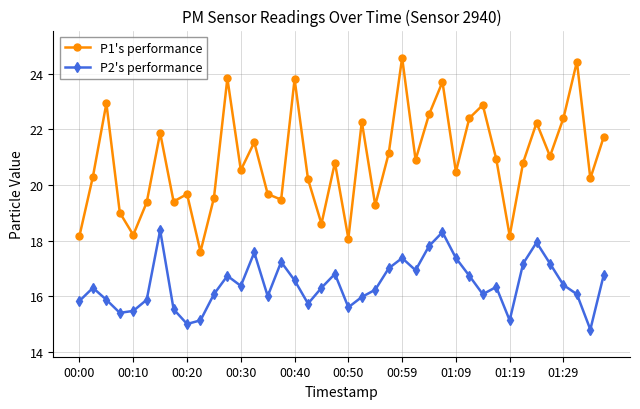

True or false: P2's performance and P1's performance cross at least once.

False